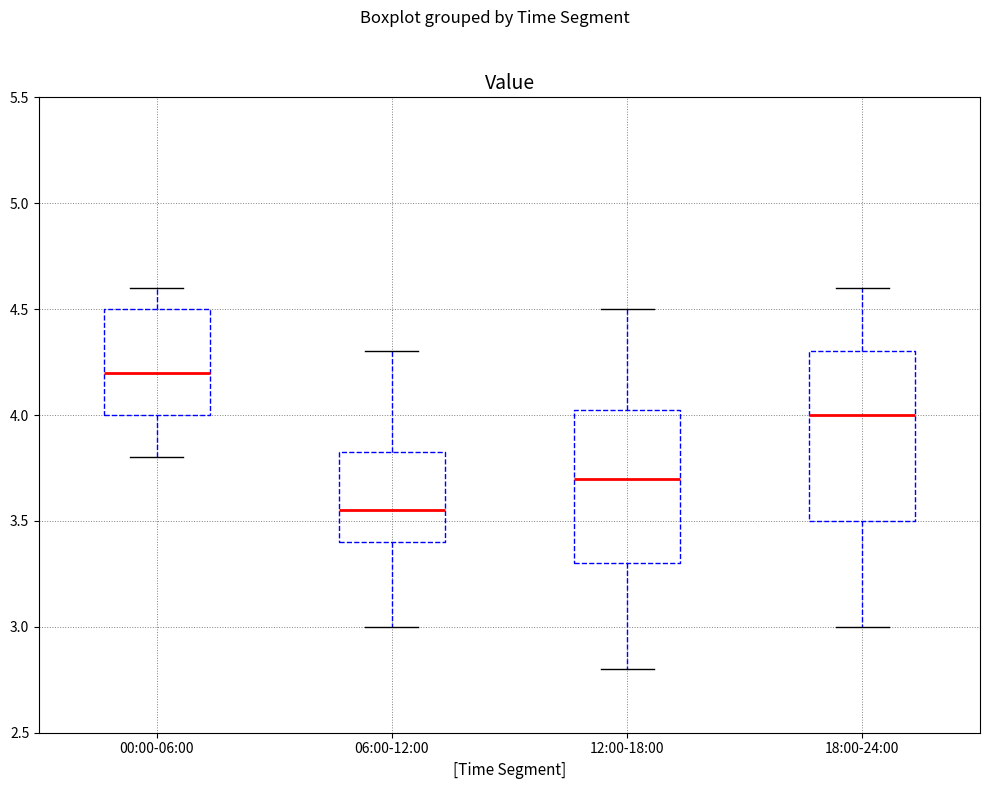

Reading left to right, transcribe this box plot: for each box, give where its median line is, the range the box spans, and where its two whiskers end, as read against the y-axis. The values are not printed on the chart, so give them approximately, as read against the axis.

00:00-06:00: median 4.20, box 4.00 to 4.50, whiskers 3.80 to 4.60
06:00-12:00: median 3.55, box 3.40 to 3.85, whiskers 3.00 to 4.30
12:00-18:00: median 3.70, box 3.30 to 4.05, whiskers 2.80 to 4.50
18:00-24:00: median 4.00, box 3.50 to 4.30, whiskers 3.00 to 4.60